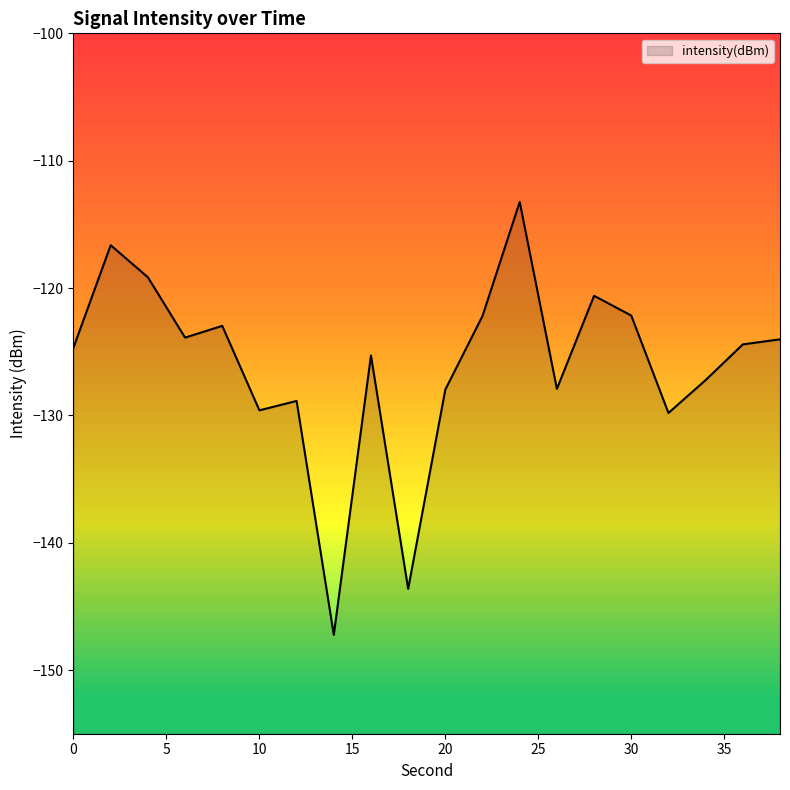

Reading left to right, what are all the values shown in this chart?

0=-124.7	2=-116.6	4=-119.2	6=-123.9	8=-123.0	10=-129.6	12=-128.9	14=-147.2	16=-125.3	18=-143.6	20=-128.0	22=-122.2	24=-113.2	26=-127.9	28=-120.6	30=-122.2	32=-129.8	34=-127.2	36=-124.4	38=-124.0